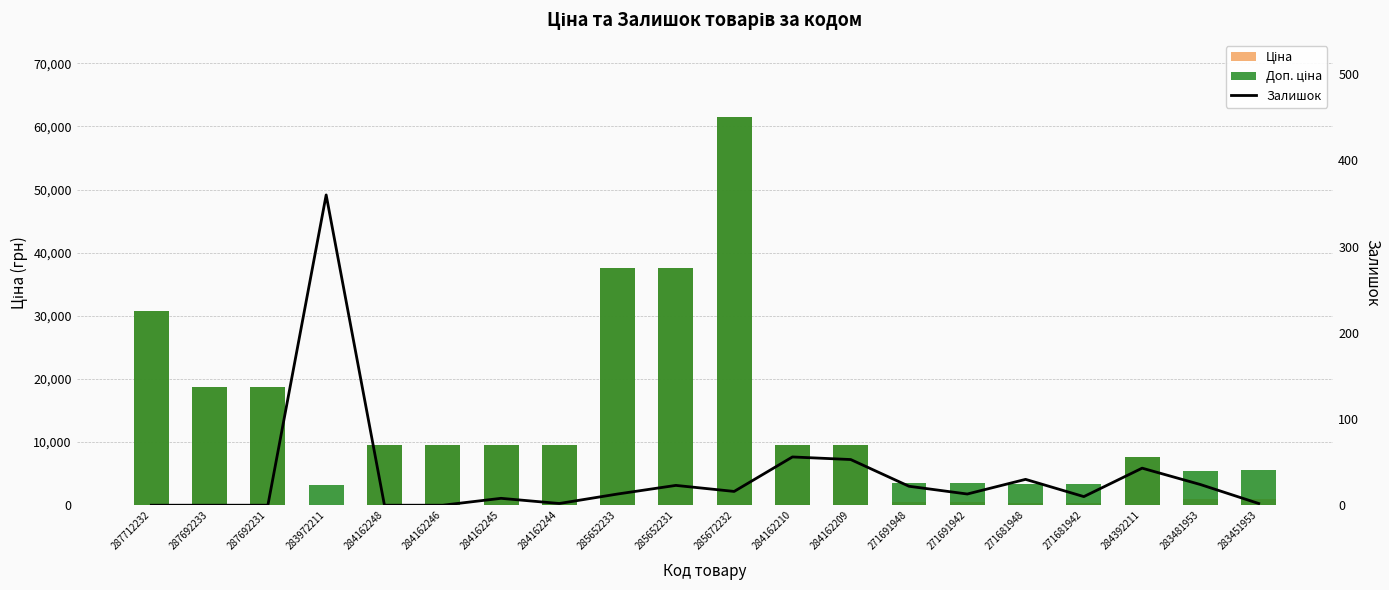

What is the difference between the highest and lowest values at 287692233?

18796.8